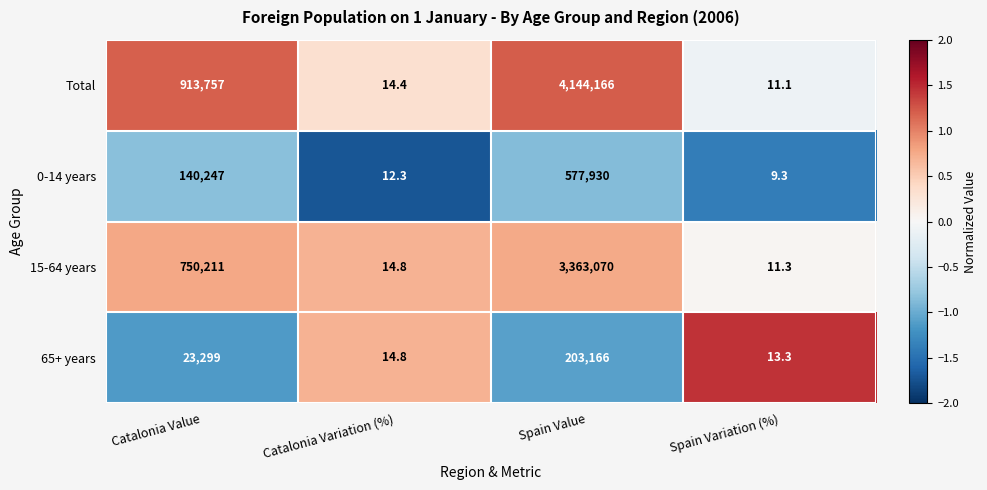

List the series in order of their peak value, highest first.

Total, 15-64 years, 0-14 years, 65+ years